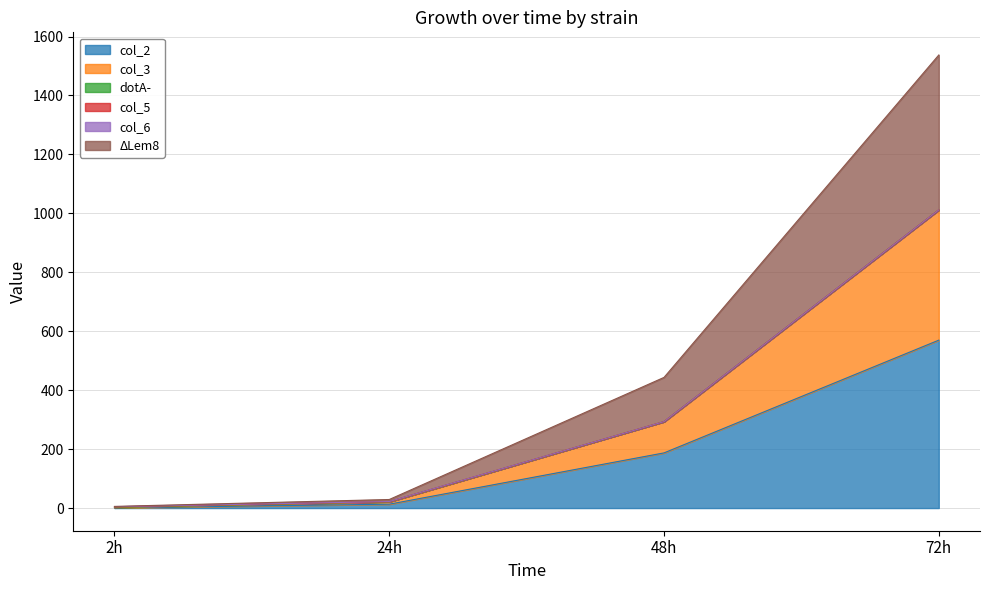

How many categories are shown in the chart?

4